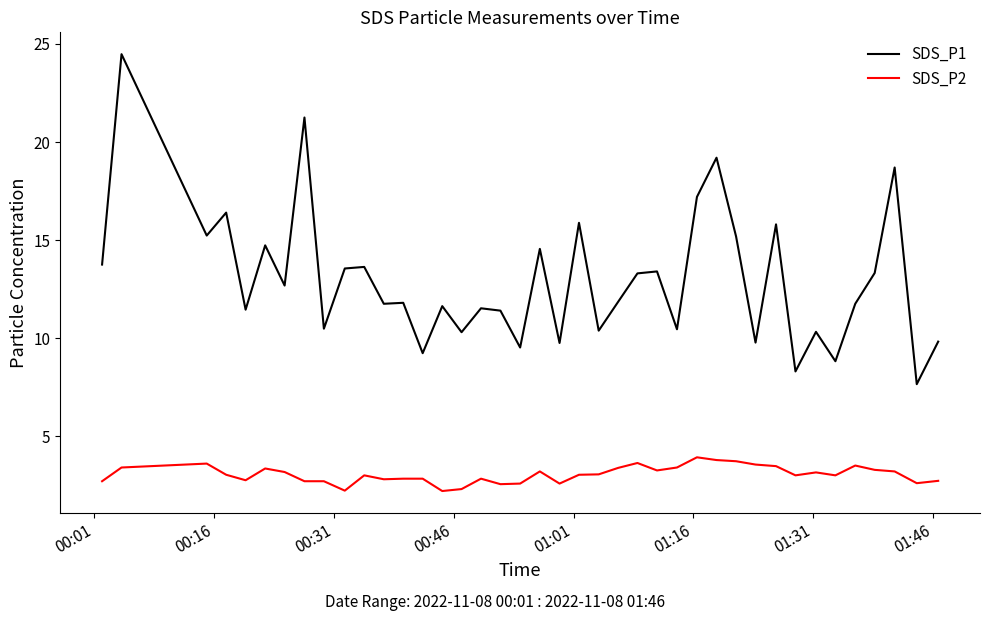

Which series has the largest range (max minus min)?

SDS_P1